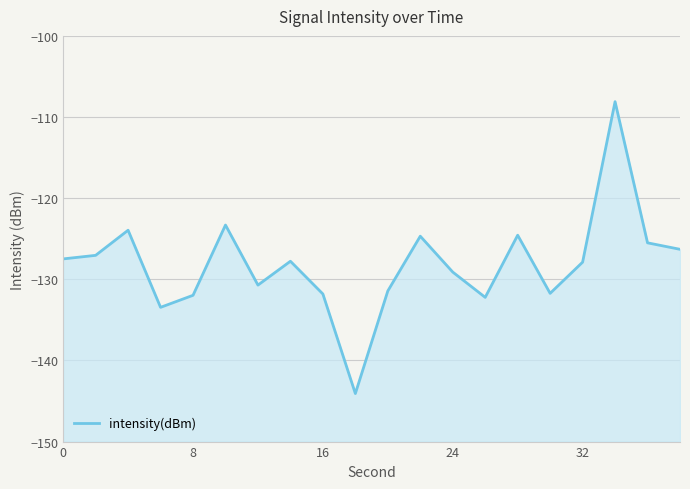

Count the number of values greater than -127.

7